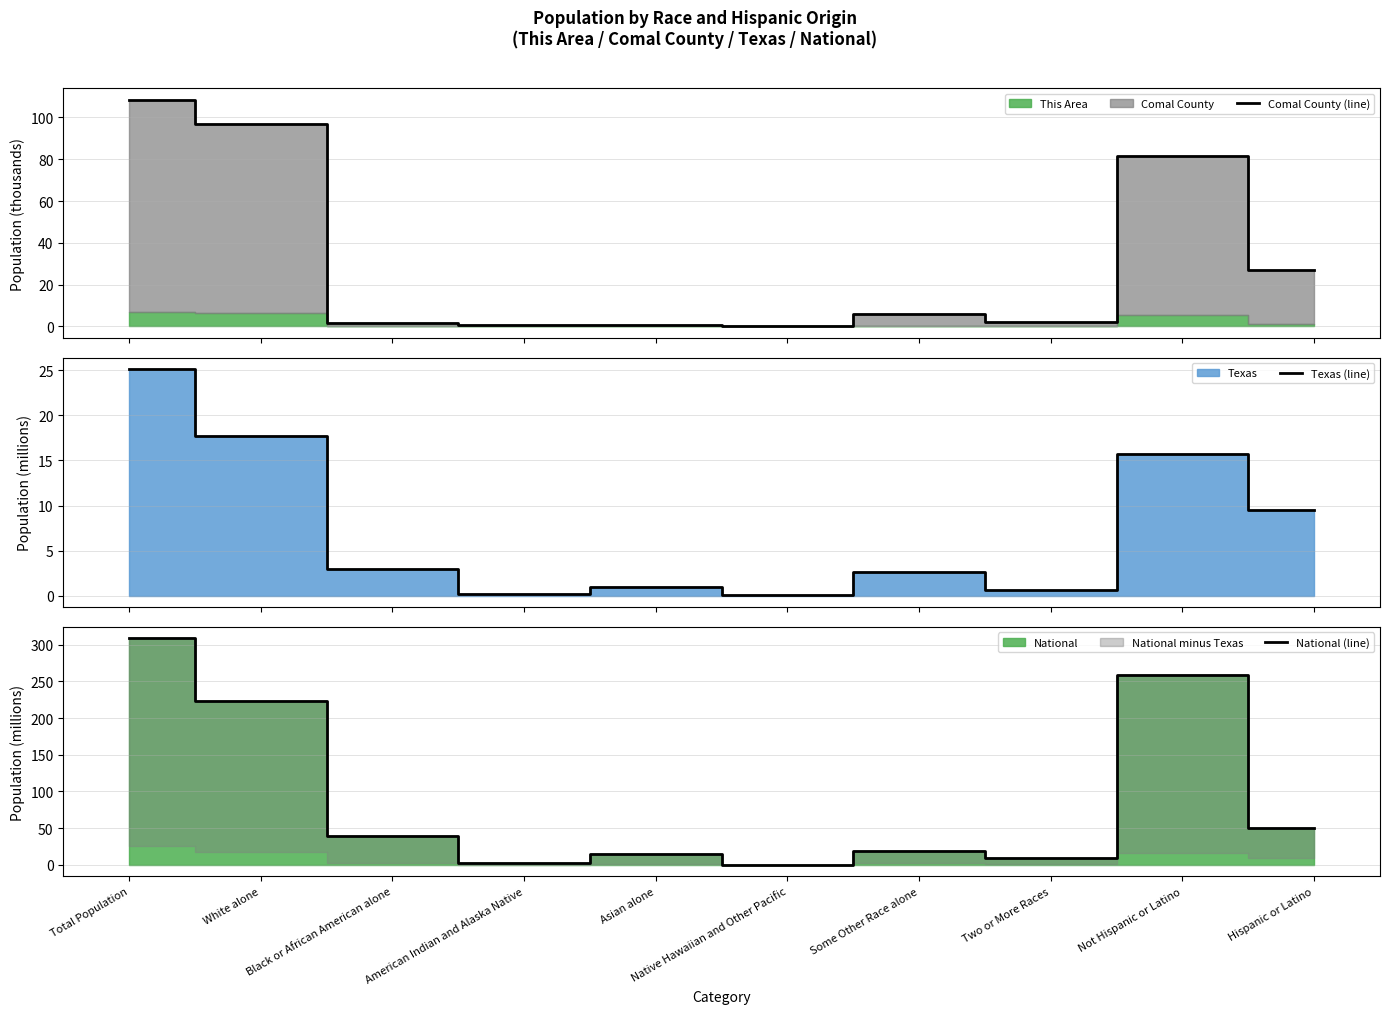

True or false: Texas (line) and National (line) intersect in this chart.

False